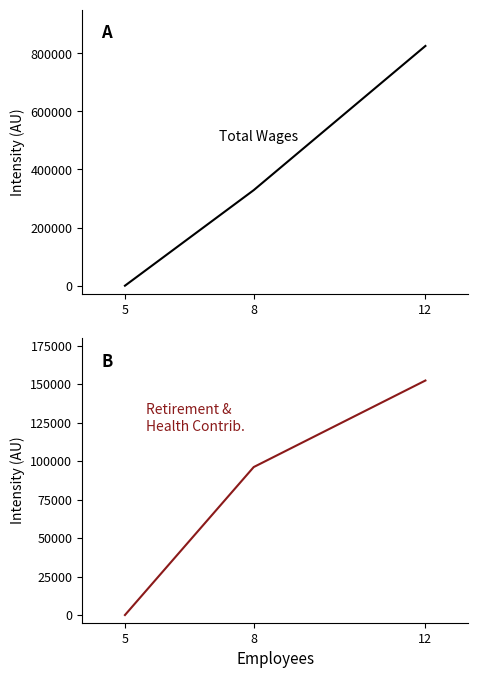

What value does the Total Wages series have at 8, to the nearest 100?

328900